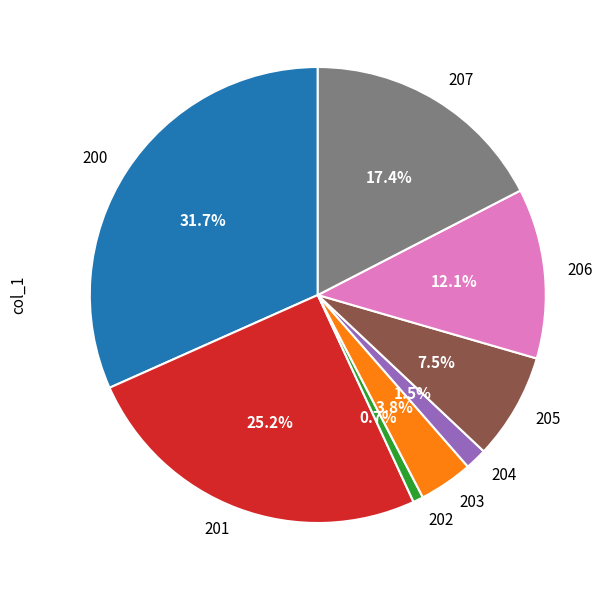

To the nearest percent, what percentage of the pie is 201?

25%